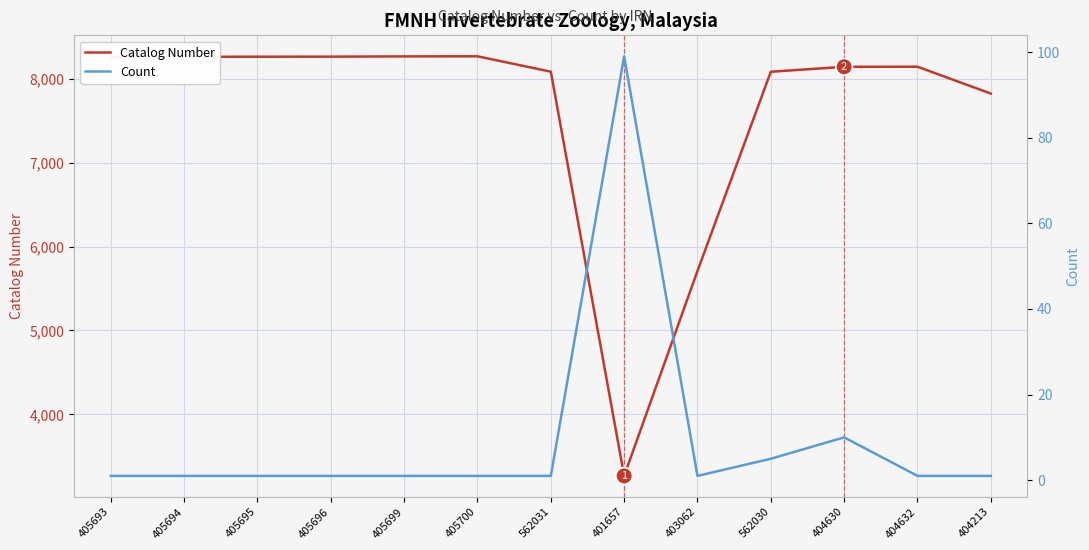

Where is the first local minimum for Count?

403062